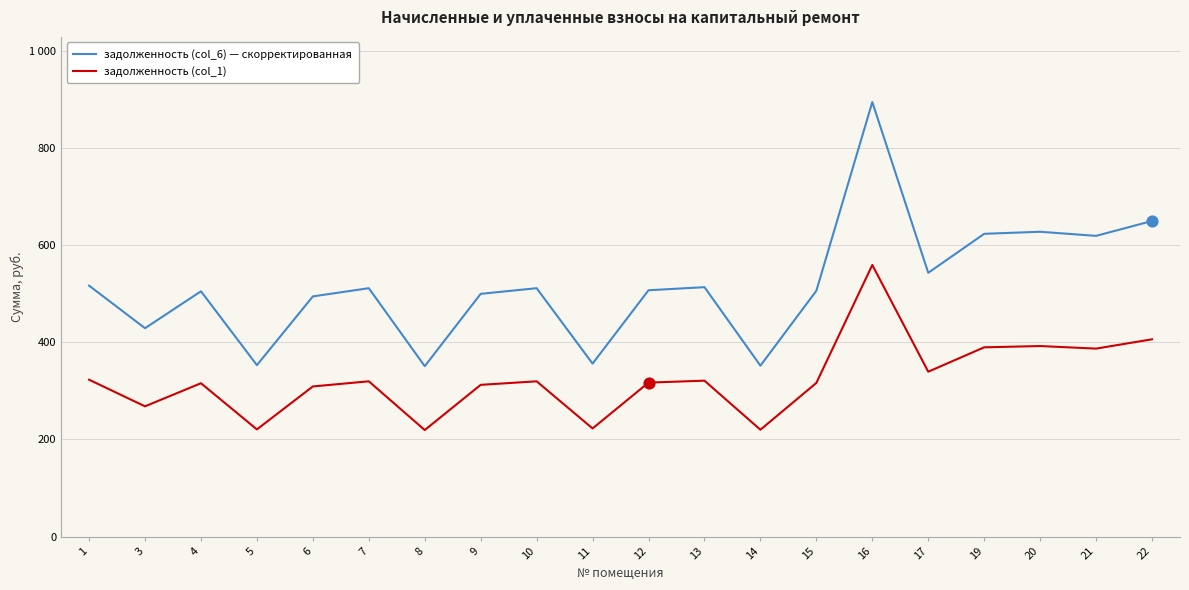

Is this an area chart (filled region under the line)?

No